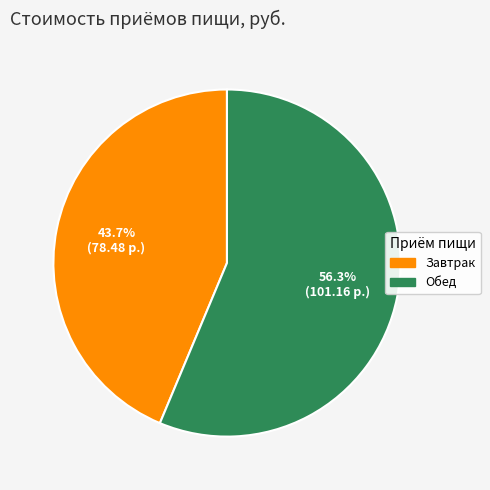

Which slice is the largest?

Обед